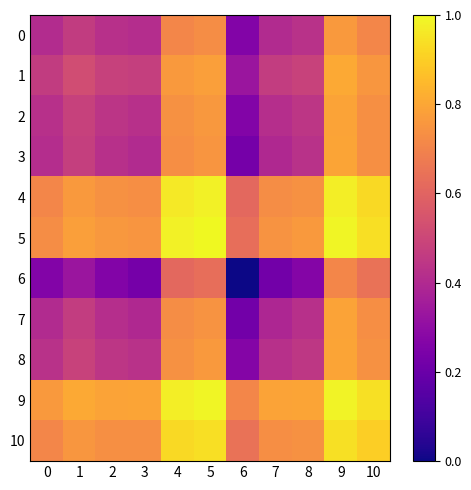

Which series has the largest total across all categories?

9